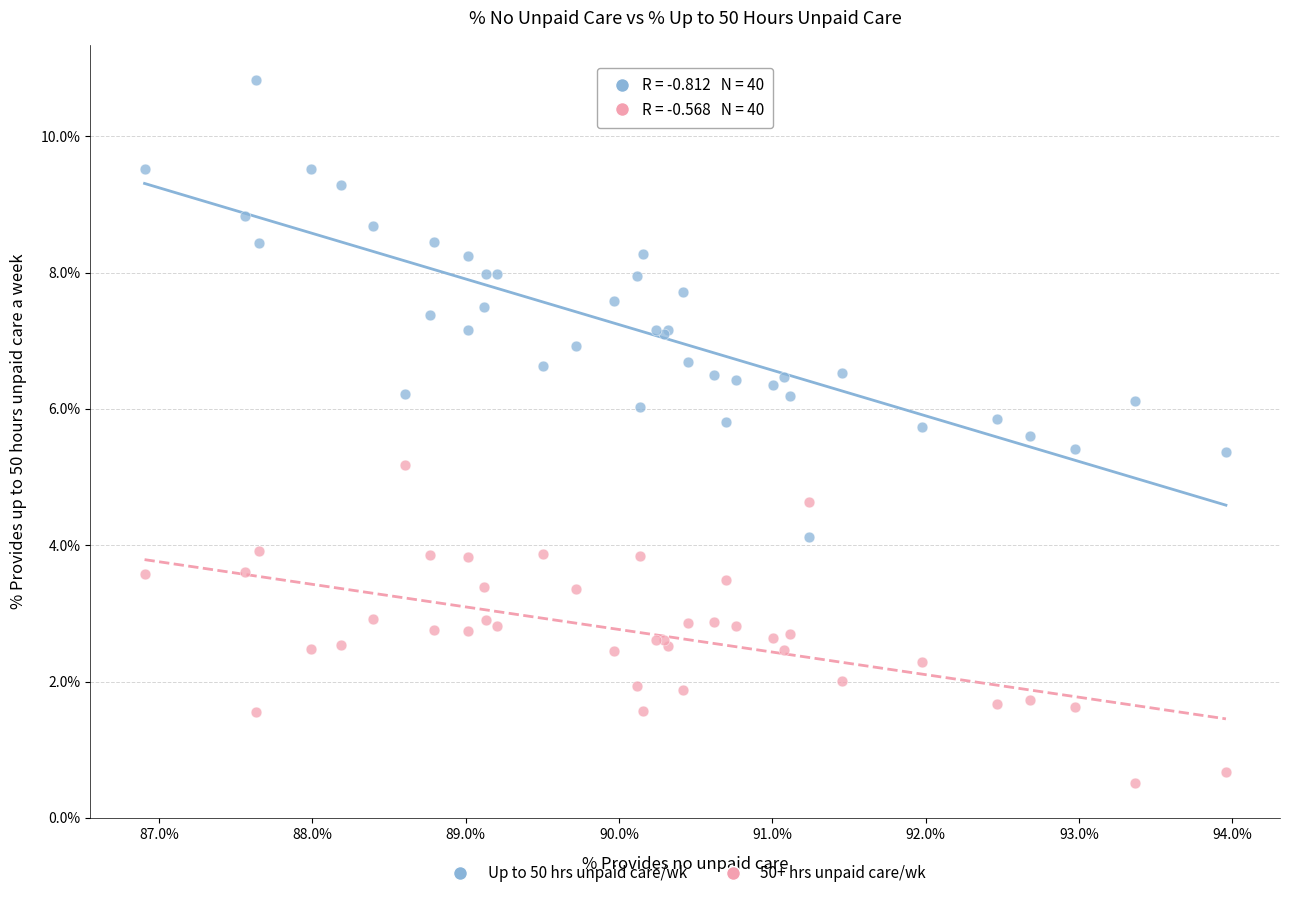

Across all series, what Y value is closest to 5?

5.2